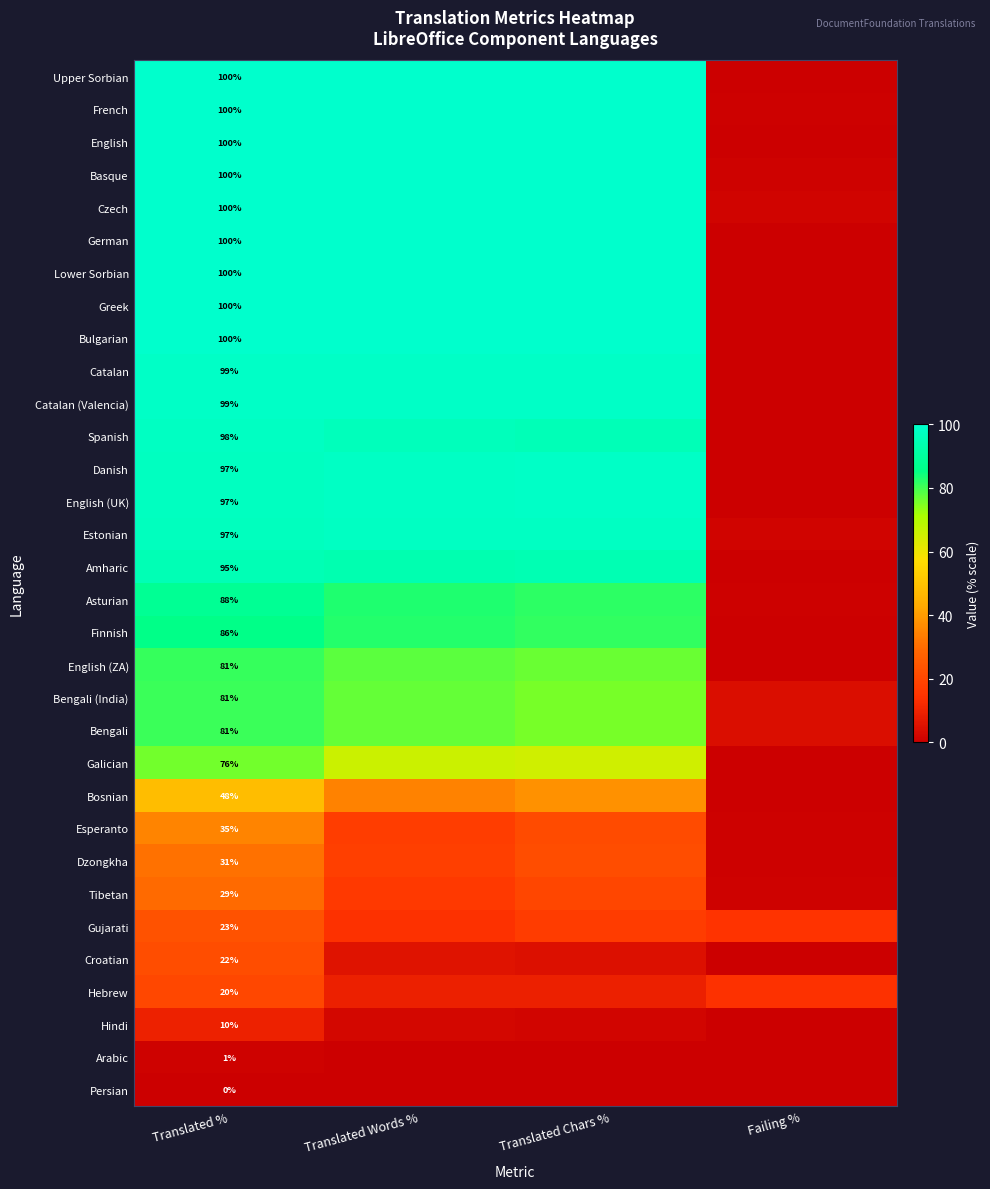

What is the lowest value of the Estonian series?

1.5